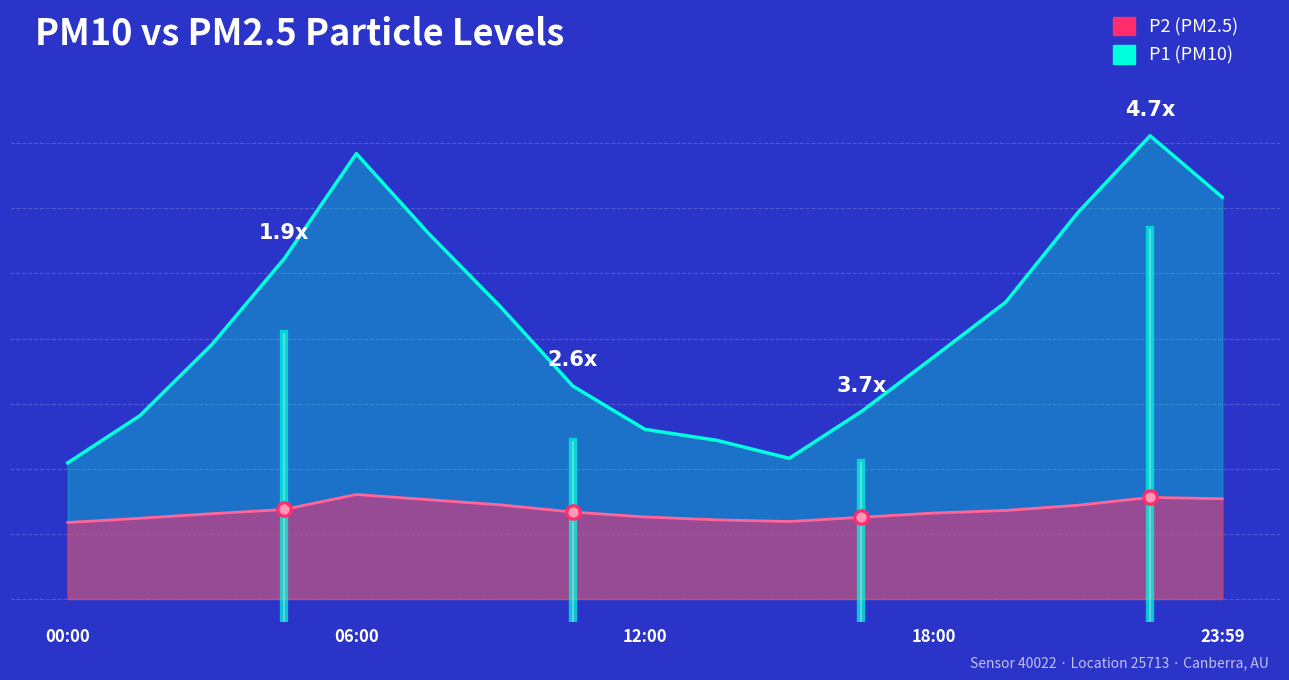

At how many categories does at least one series exceed 10?

6